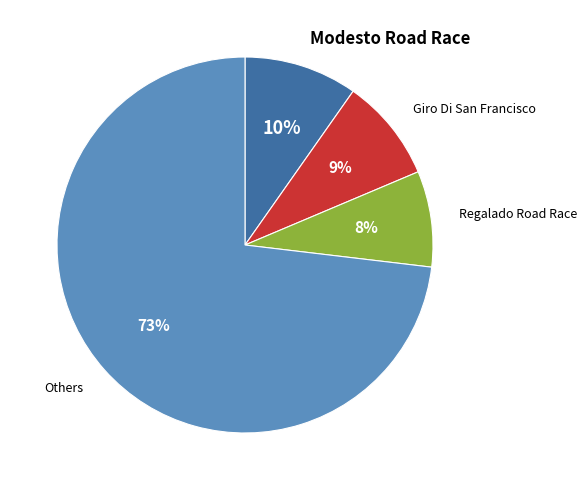

Between Regalado Road Race and Modesto Road Race, which is larger?

Modesto Road Race